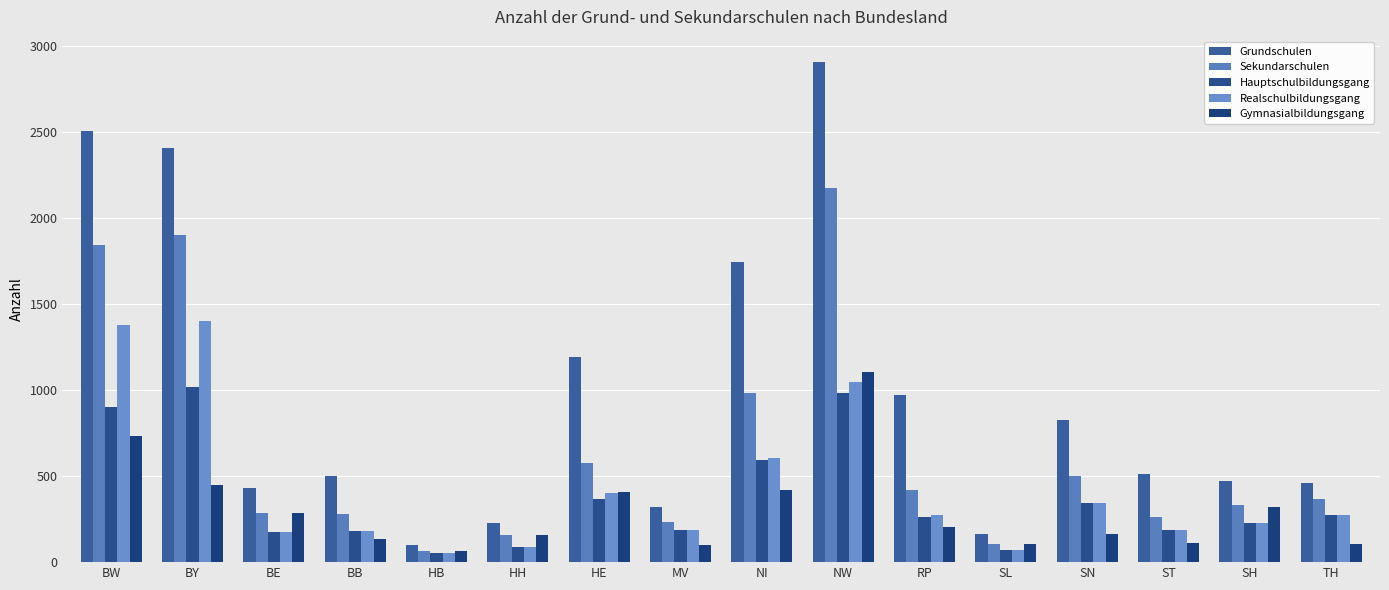

At which category is the sum across all series the highest?

NW